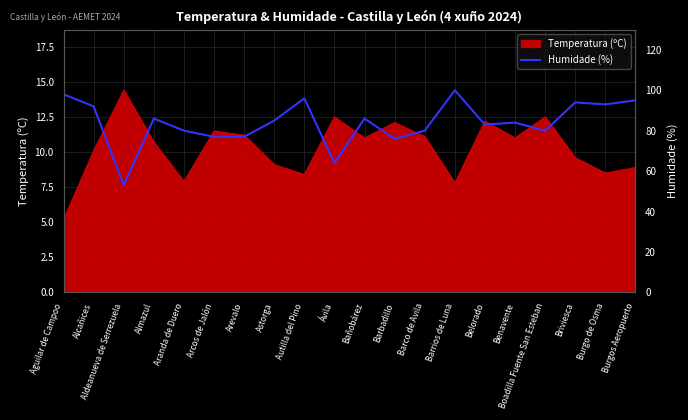

The chart shows a value of 80 at Boadilla Fuente San Esteban. True or false?

True